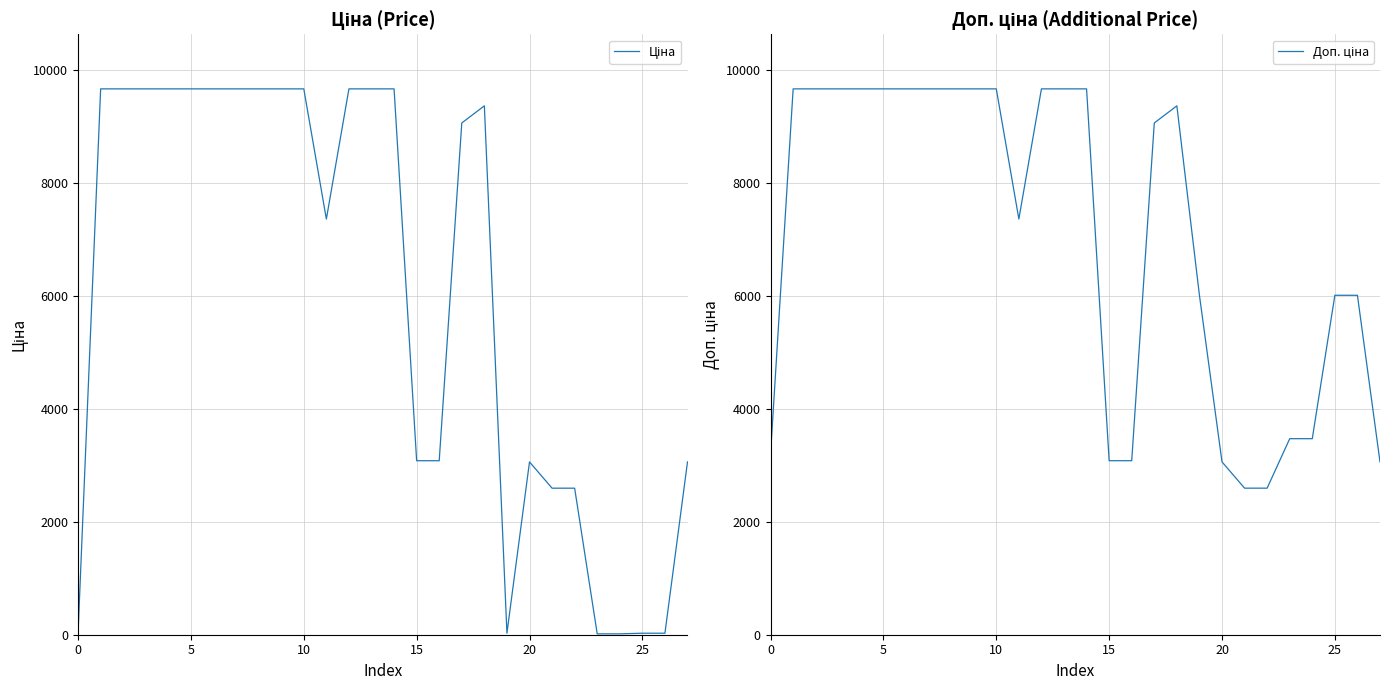

True or false: Доп. ціна has a value of 2595.0 at 22.

True